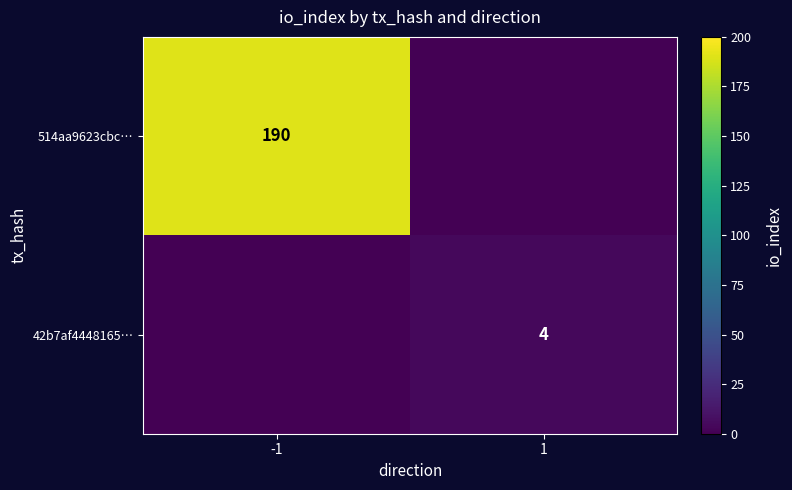

The 514aa9623cbc… series shows 190 at -1. True or false?

True